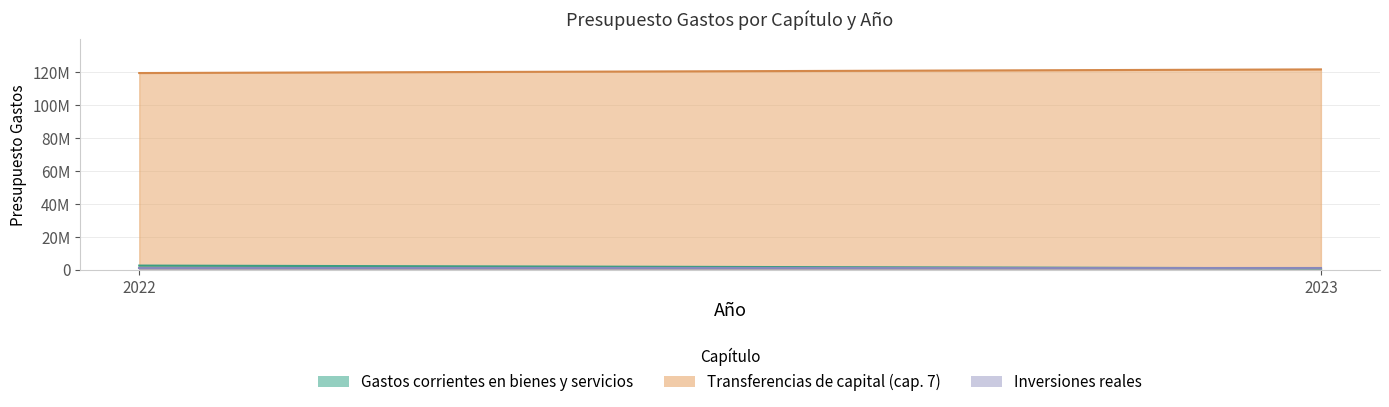

Reading right to left, what are all the values shown in this chart?

Gastos corrientes en bienes y servicios: 734390	2394780
Transferencias de capital (cap. 7): 121515610	119305220
Inversiones reales: 900000	900000